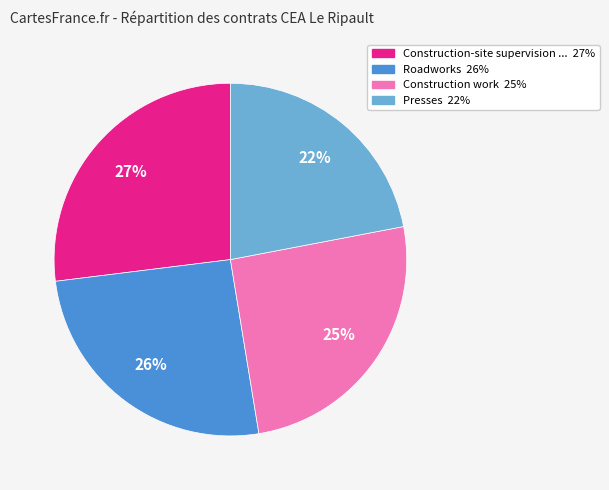

To the nearest percent, what is the difference between the largest and smallest slice percentages?

5%